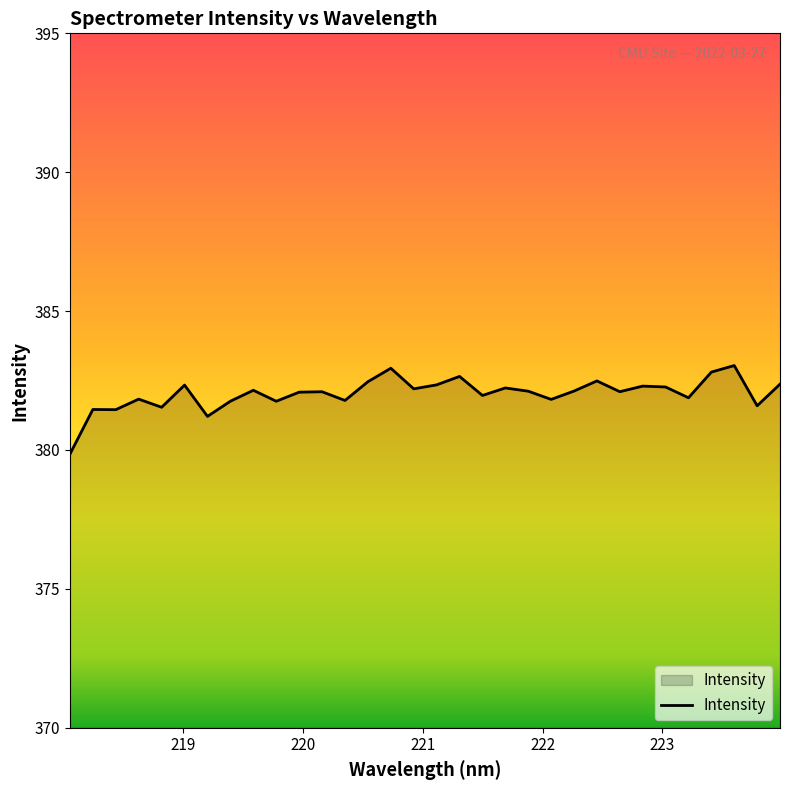

What is the minimum value shown in the chart?

379.9